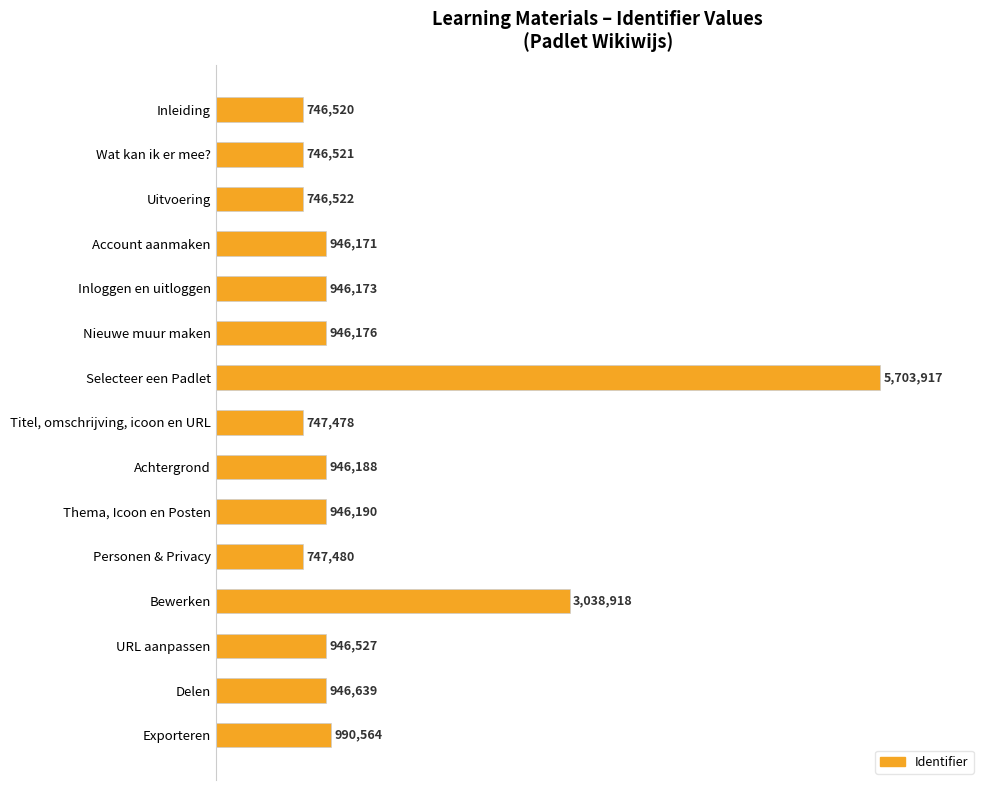

How many bars are there in total?

15